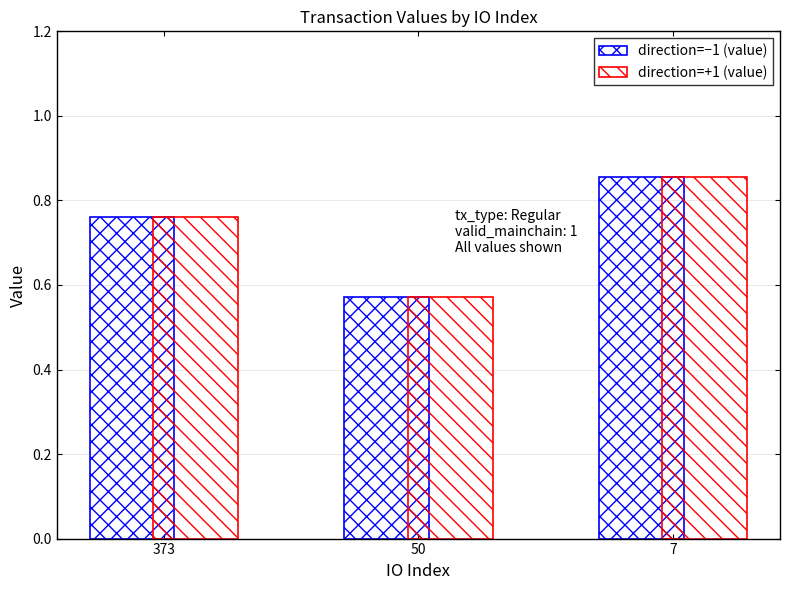

Reading left to right, transcribe all the data shown in this chart.

direction=−1 (value): 373=0.8	50=0.6	7=0.9
direction=+1 (value): 373=0.8	50=0.6	7=0.9